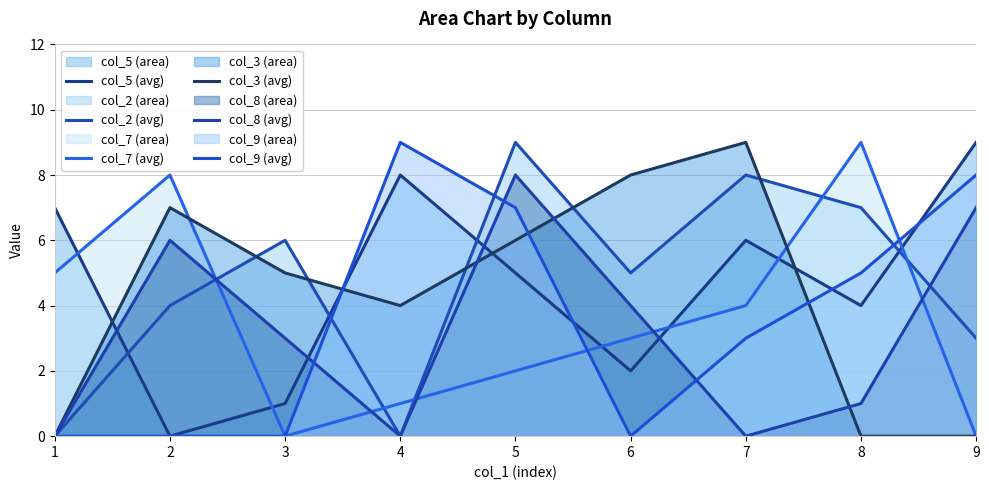

The col_3 (avg) series shows 6 at 1. True or false?

False